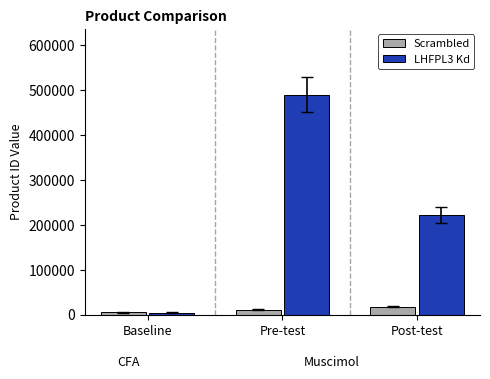

What are all the series names shown in the legend?

Scrambled, LHFPL3 Kd